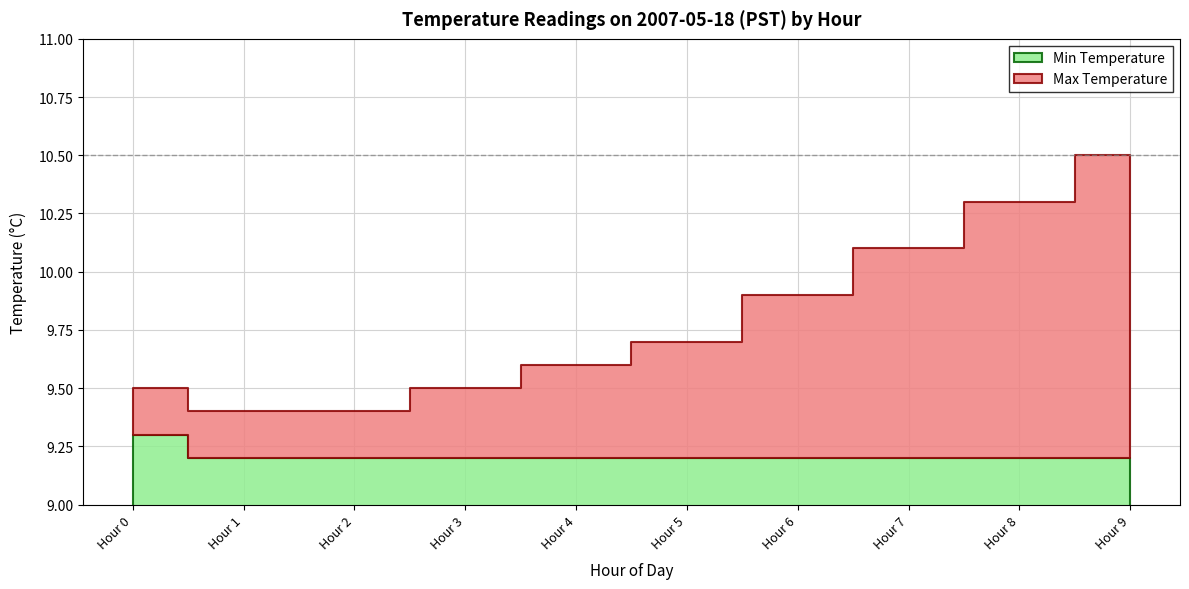

True or false: Max Temperature and Min Temperature intersect in this chart.

False